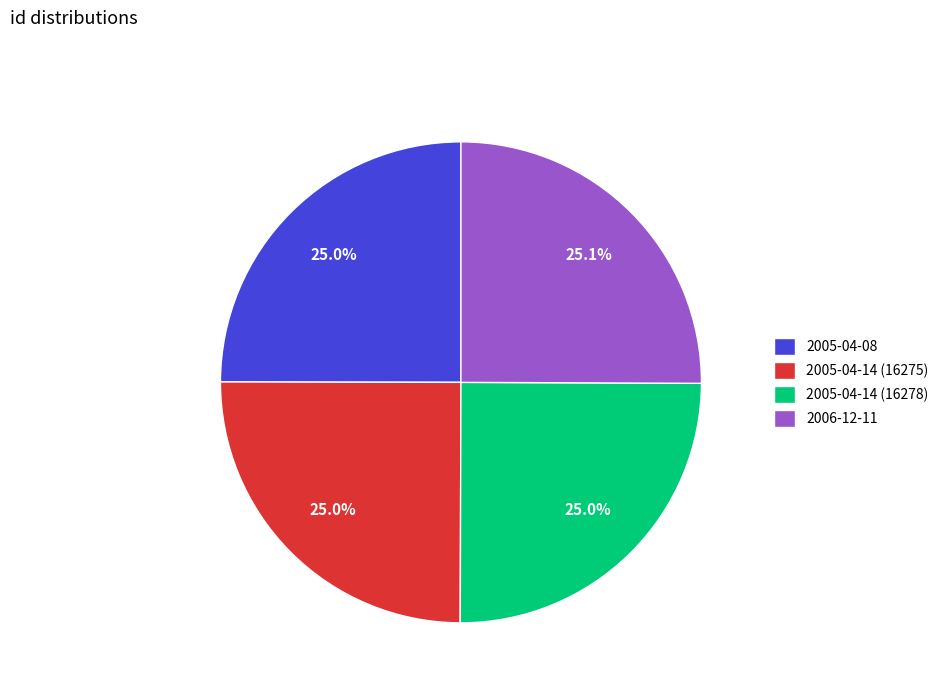

Count the number of slices in the pie.

4